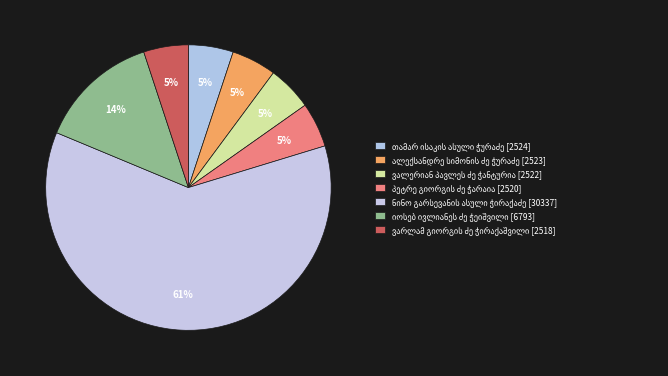

Which category has the smallest portion of the pie?

ვარლამ გიორგის ძე ჭირაქაშვილი